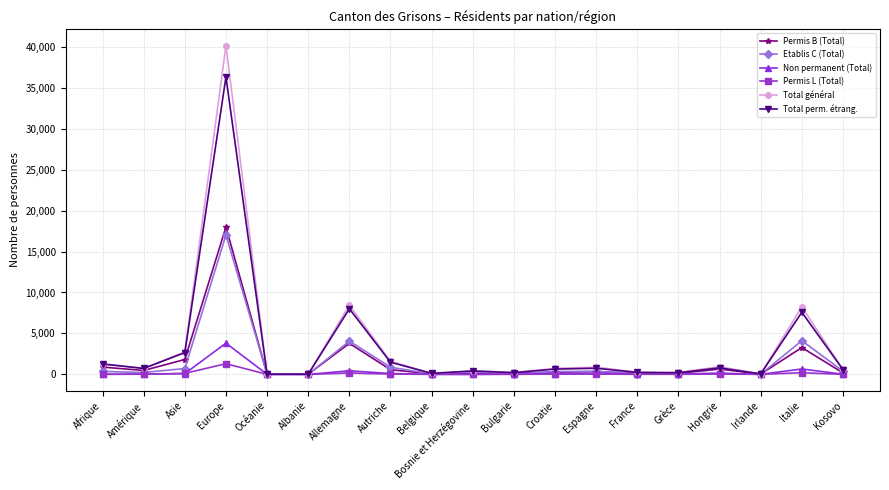

What is the highest value of the Etablis C (Total) series?

17024